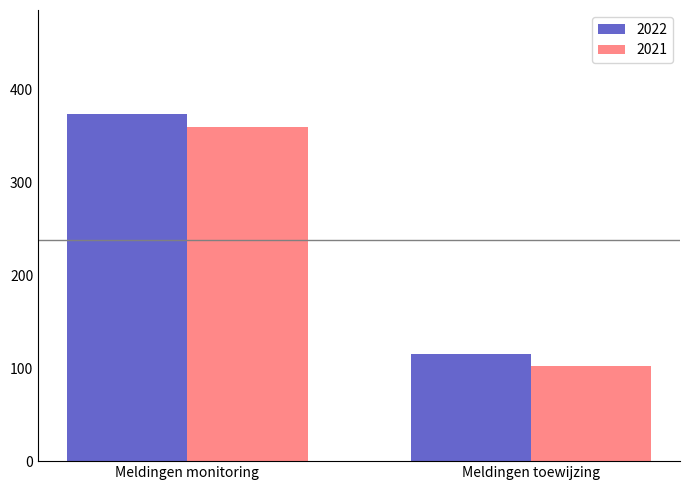

What is the label of the 2nd bar from the right?

Meldingen monitoring